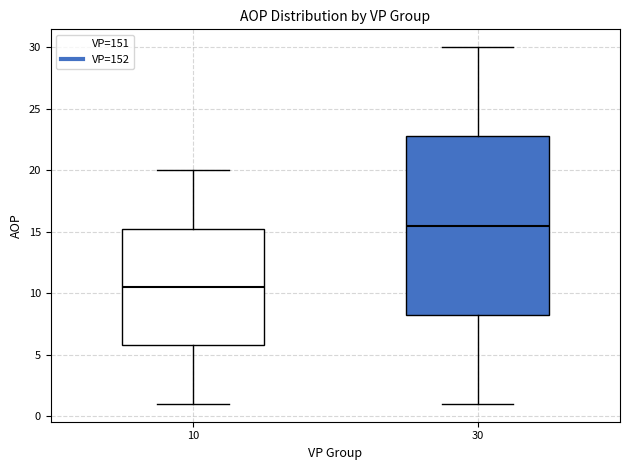

Which box's median line is the lowest?

10